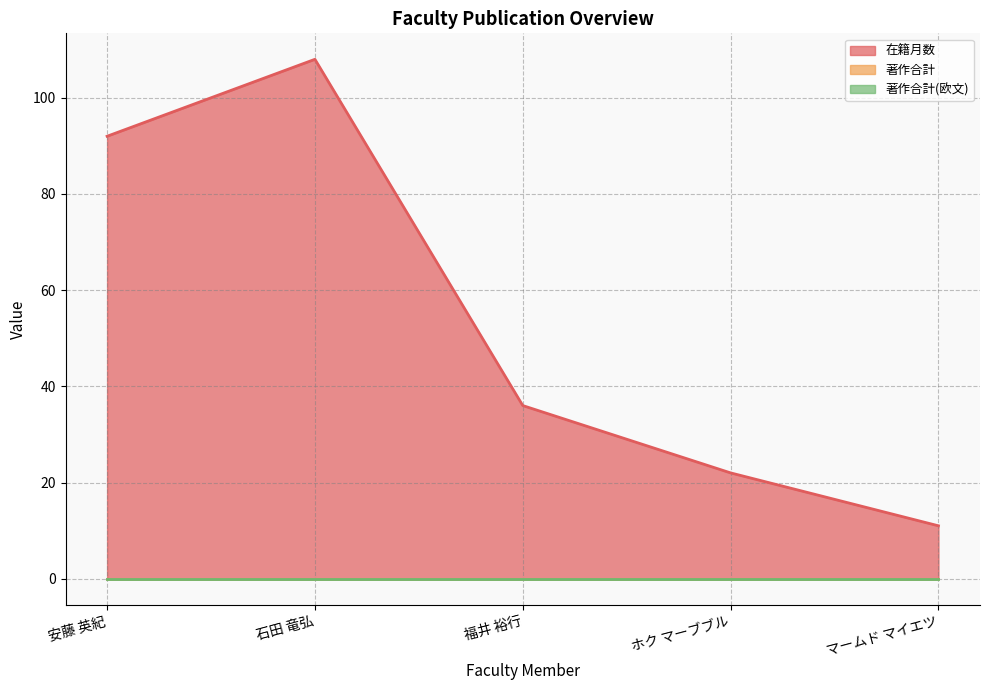

What is the spread (max minus min) of values at 安藤 英紀?

92